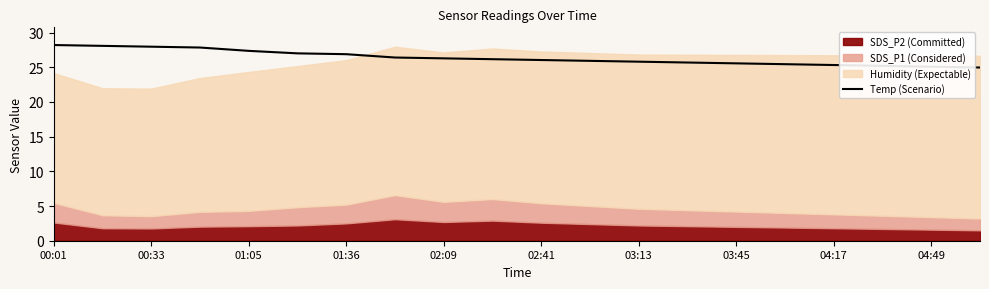

What is the lowest value of the Temp (Scenario) series?

25.0